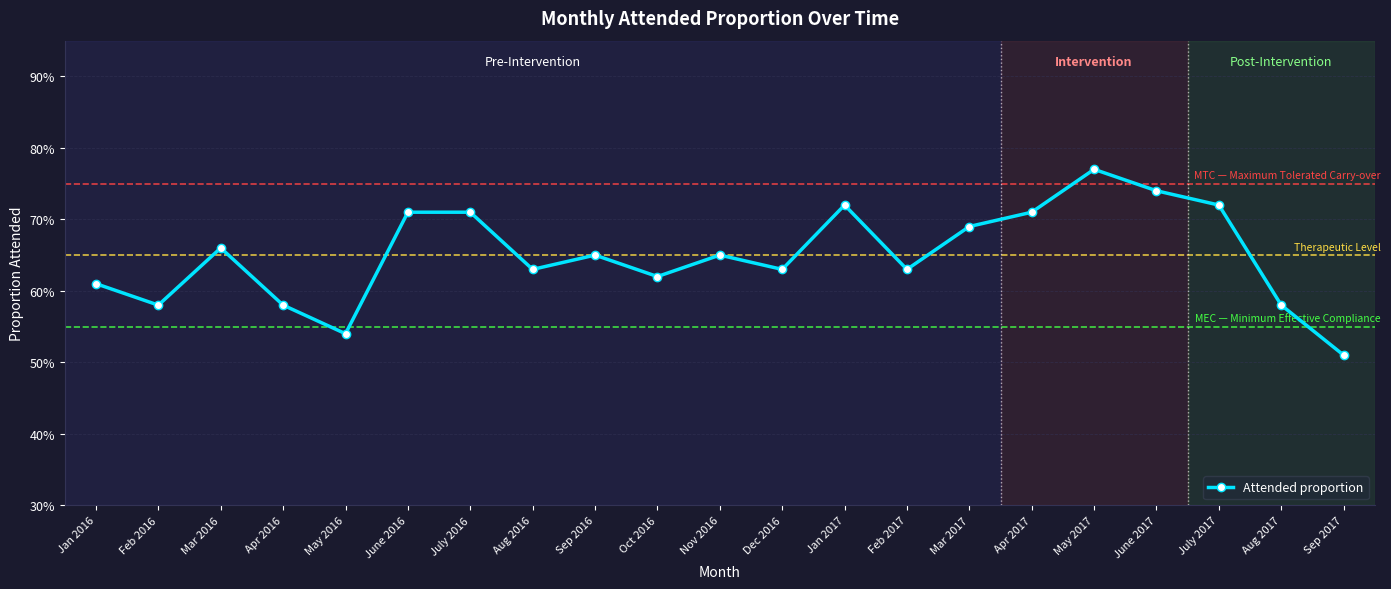

Does the chart have visible grid lines?

Yes